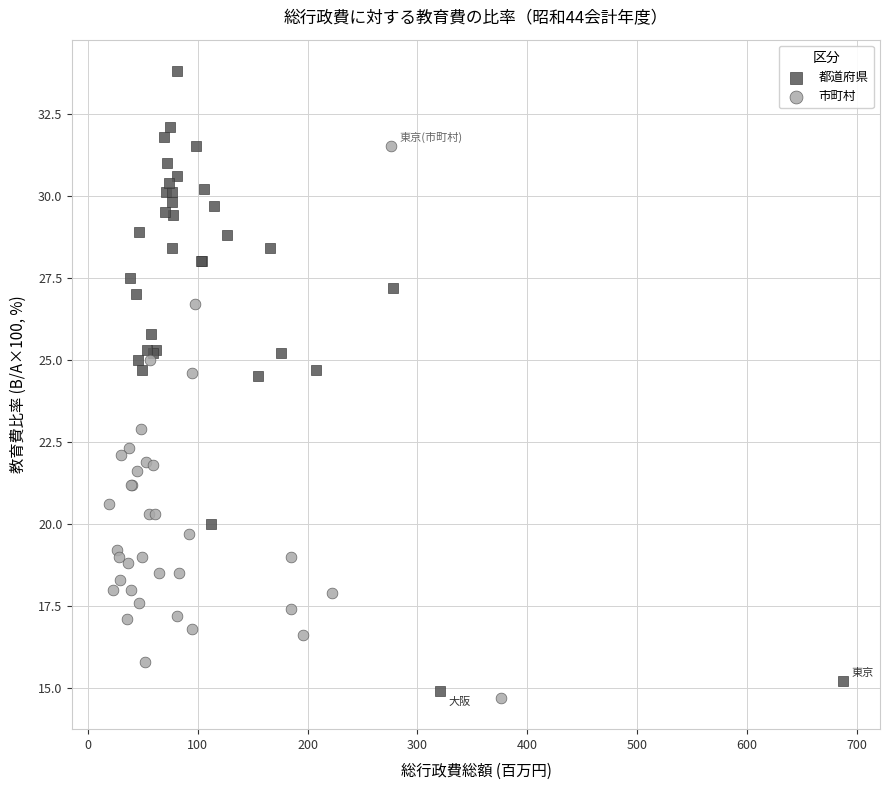

Which series contains the highest Y value?

都道府県